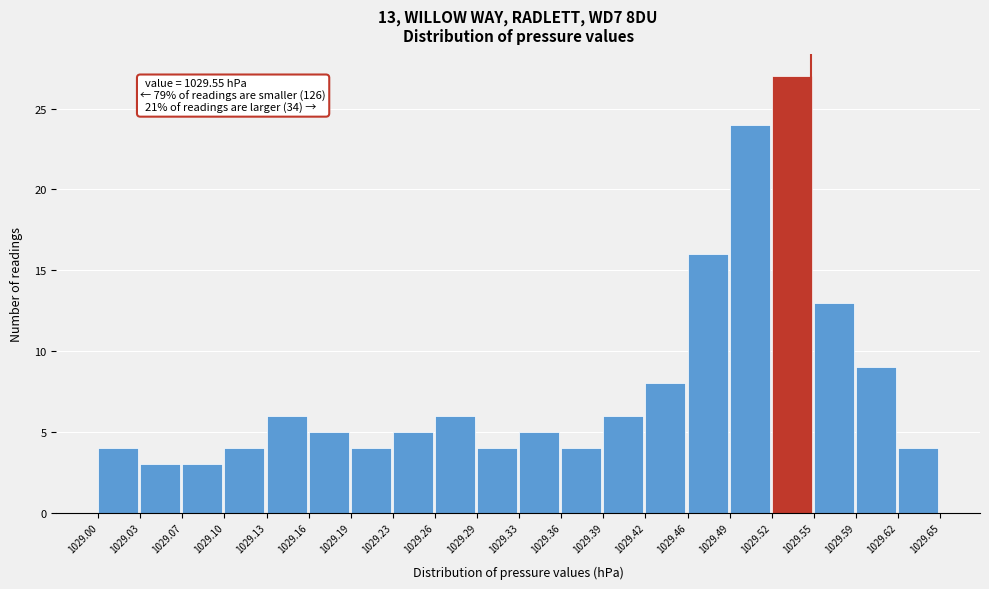

Which range on the x-axis has the tallest bar?

1029.52 to 1029.55